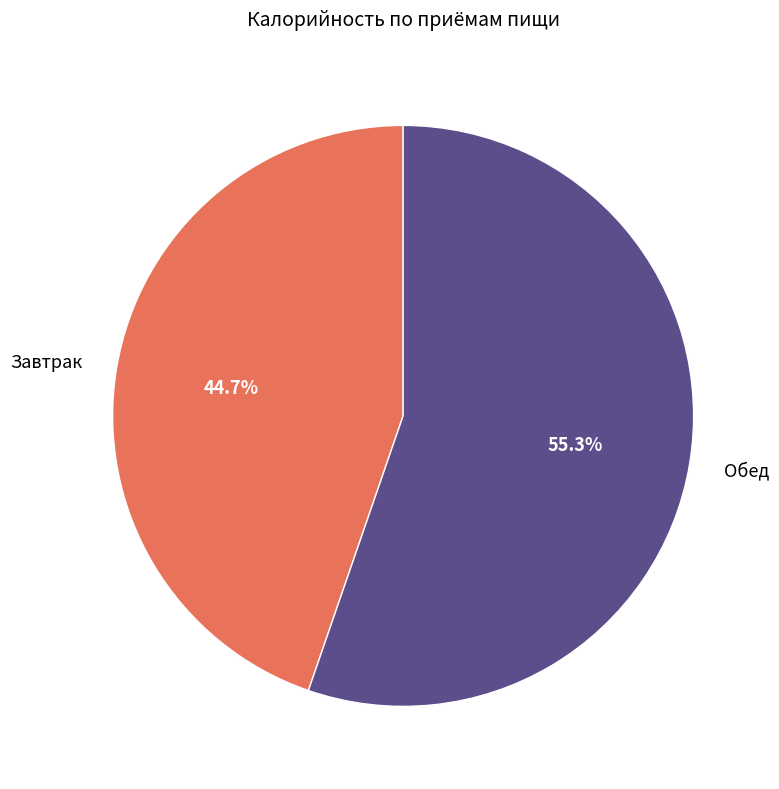

To the nearest percent, what is the average slice percentage?

50%